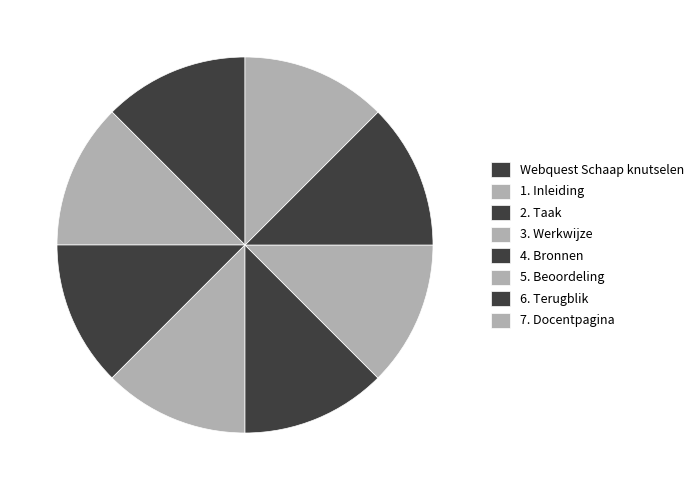

How many slices are in this pie chart?

8